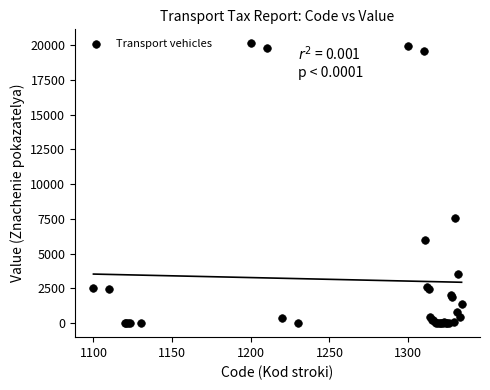

What Y value in the scatter plot is closest to 10059?

7594